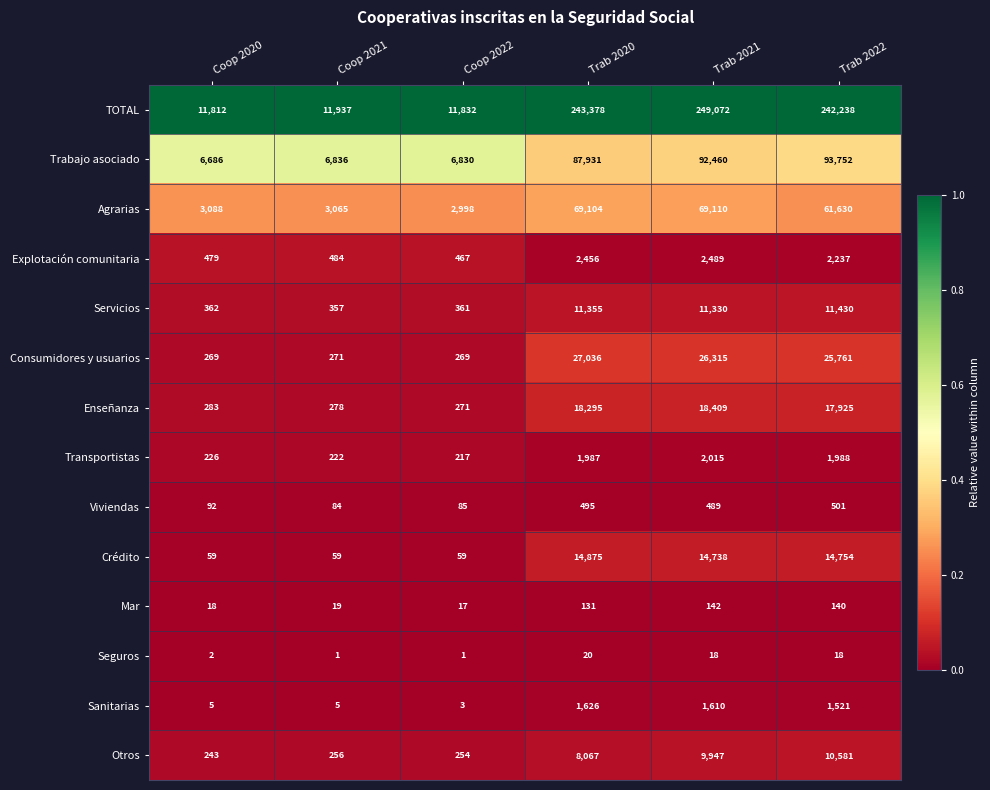

True or false: Enseñanza has a value of 271 at Coop 2022.

True